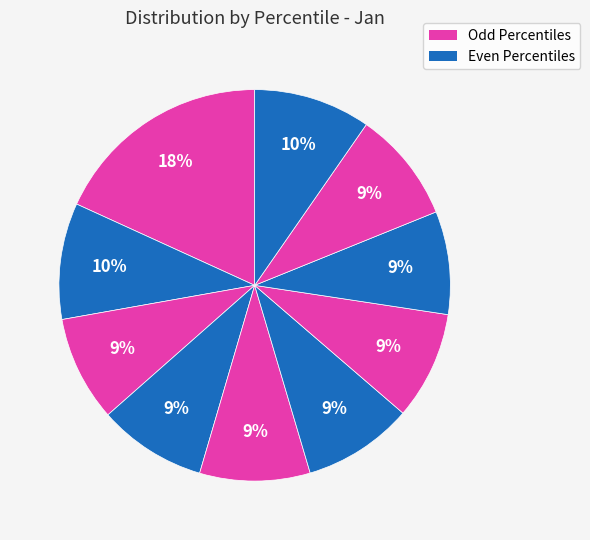

How many segments does this pie chart have?

10